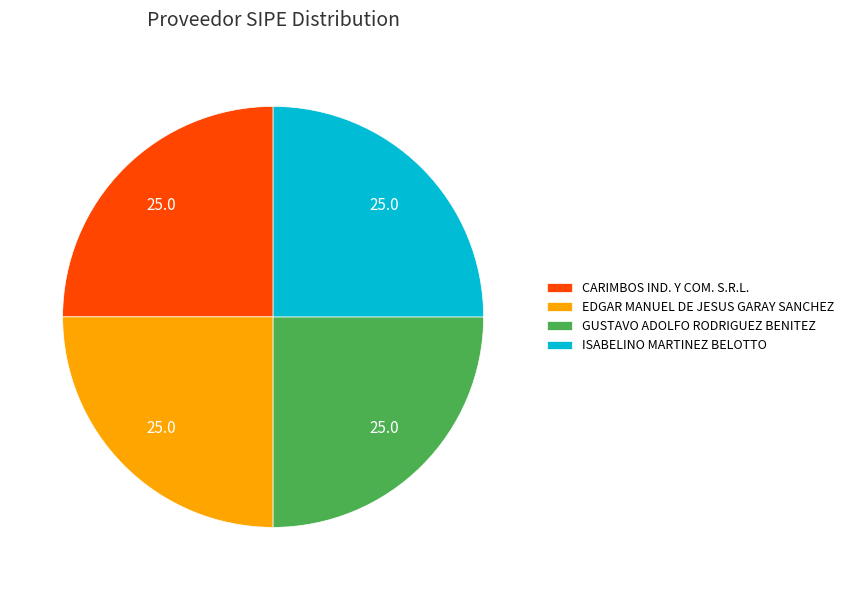

Count the number of slices in the pie.

4